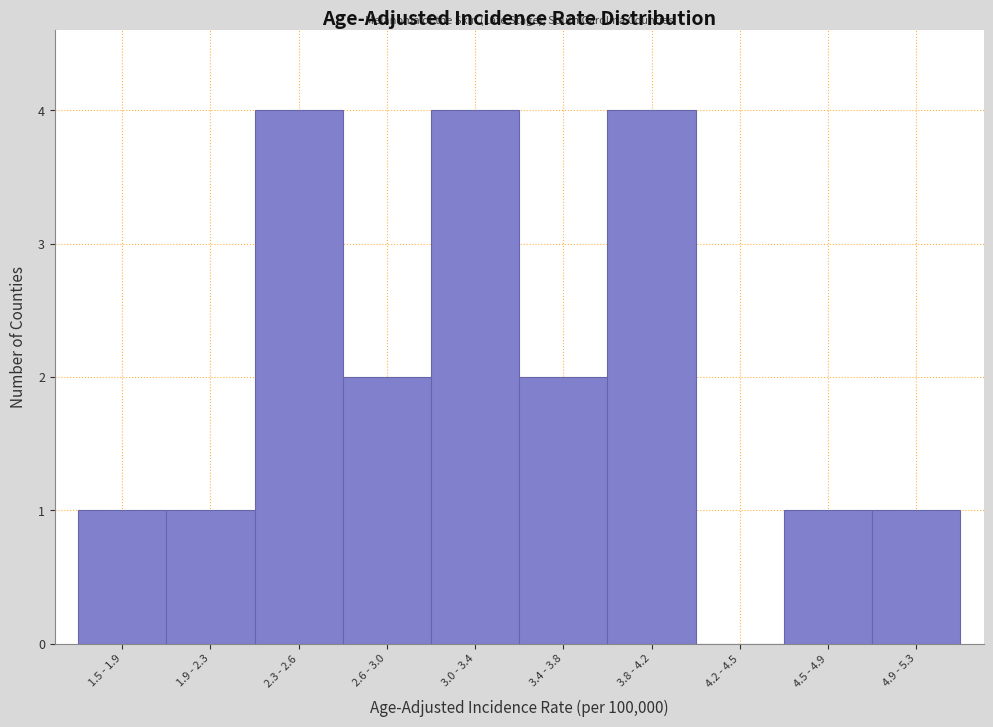

Reading left to right, what are all the values shown in this chart?

1.5 - 1.9=1	1.9 - 2.3=1	2.3 - 2.6=4	2.6 - 3.0=2	3.0 - 3.4=4	3.4 - 3.8=2	3.8 - 4.2=4	4.2 - 4.5=0	4.5 - 4.9=1	4.9 - 5.3=1